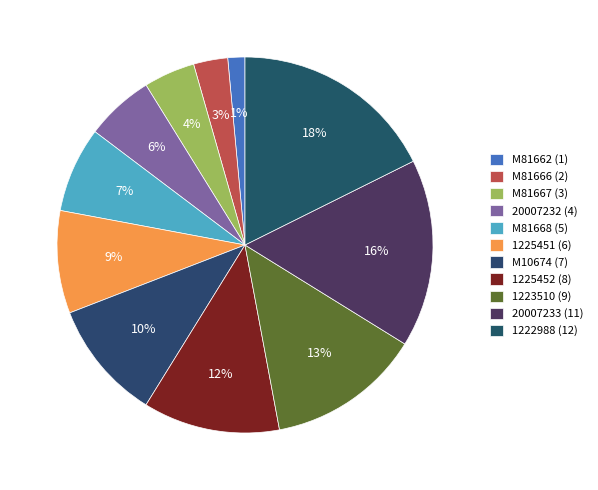

How many slices are in this pie chart?

11